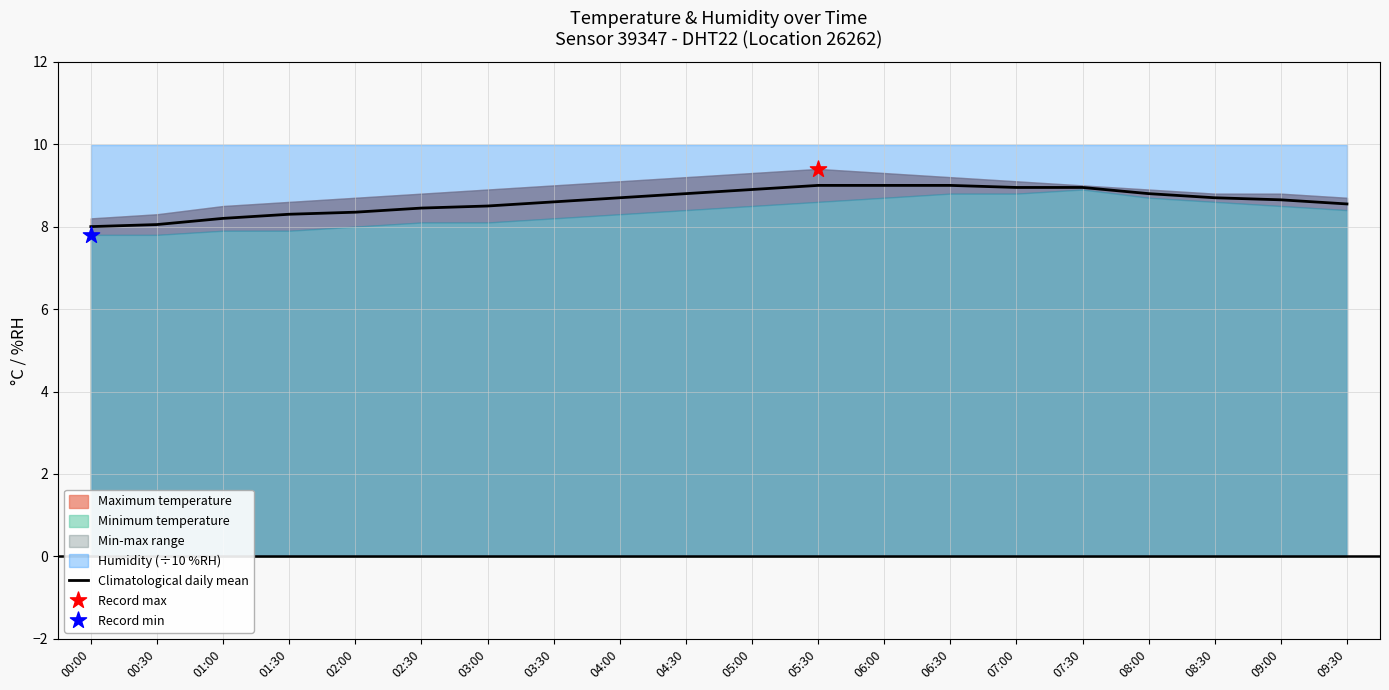

Approximately how many times larger is the value at 04:00 compared to 08:30?

1.0